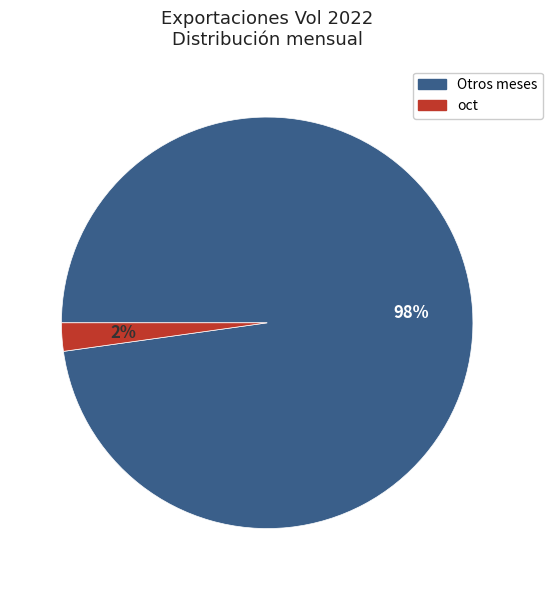

Is it true that Otros meses is 92% of the pie?

False